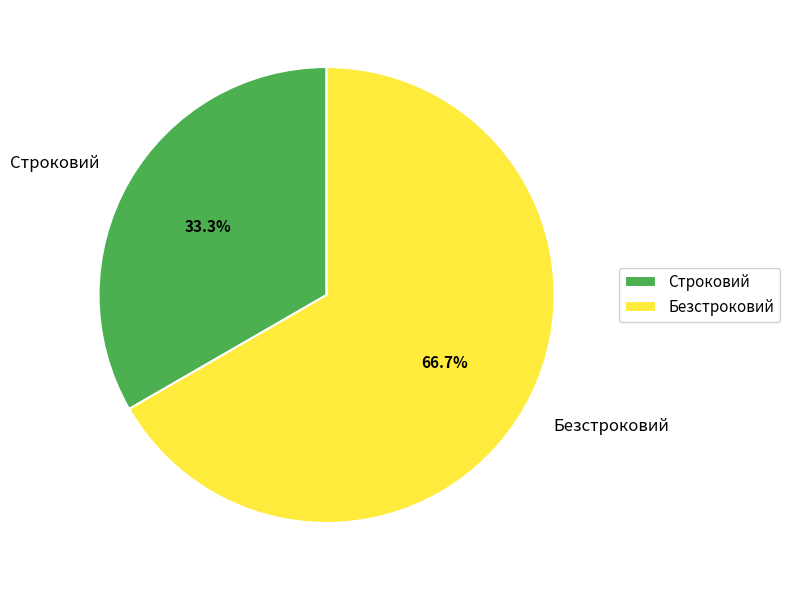

The Безстроковий slice represents 67% of the pie. True or false?

True